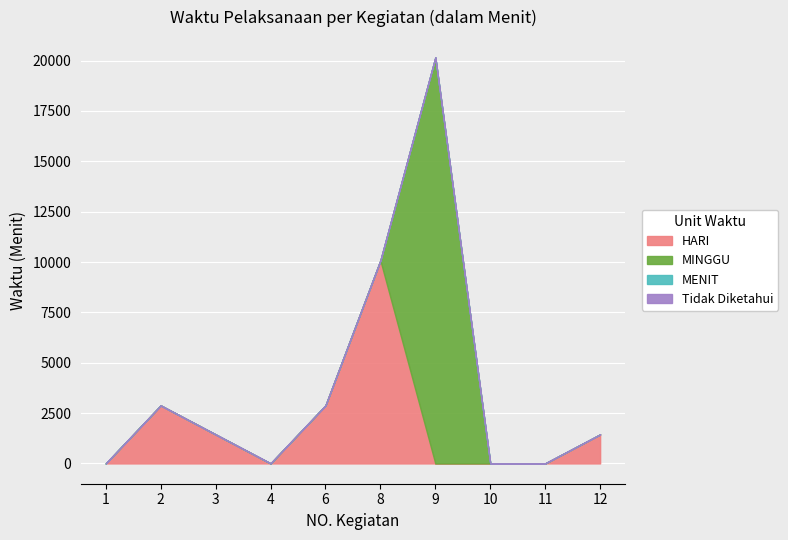

True or false: the data shows 7 at 10.

False